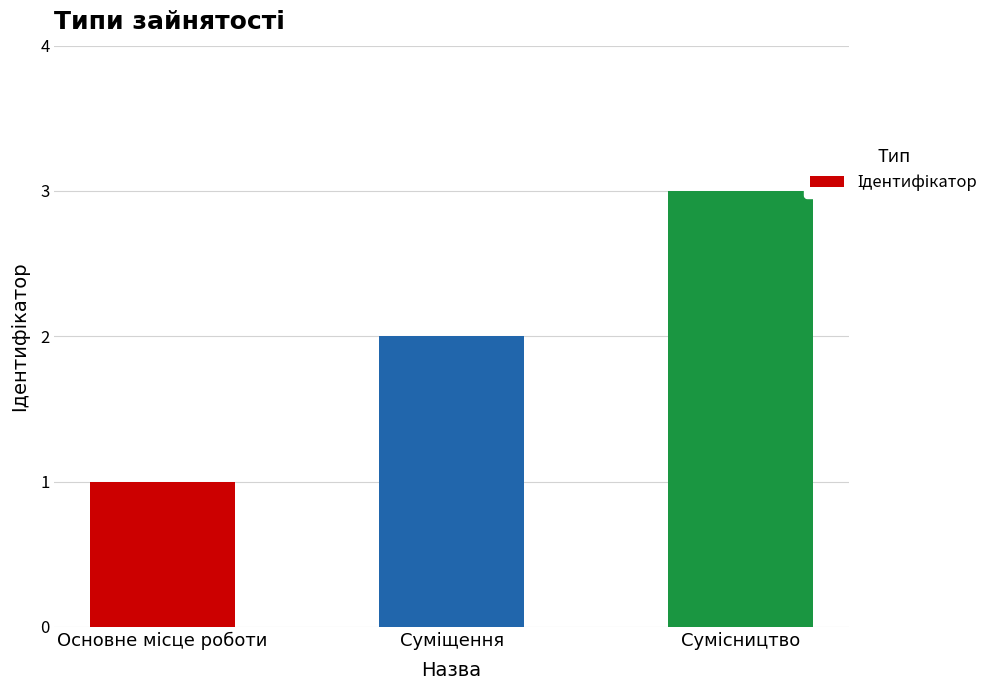

What is the sum of all values?

6